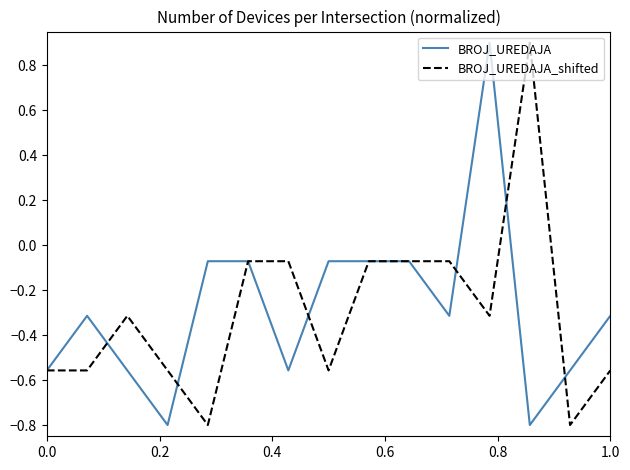

What is the highest value of the BROJ_UREDAJA series?

0.9